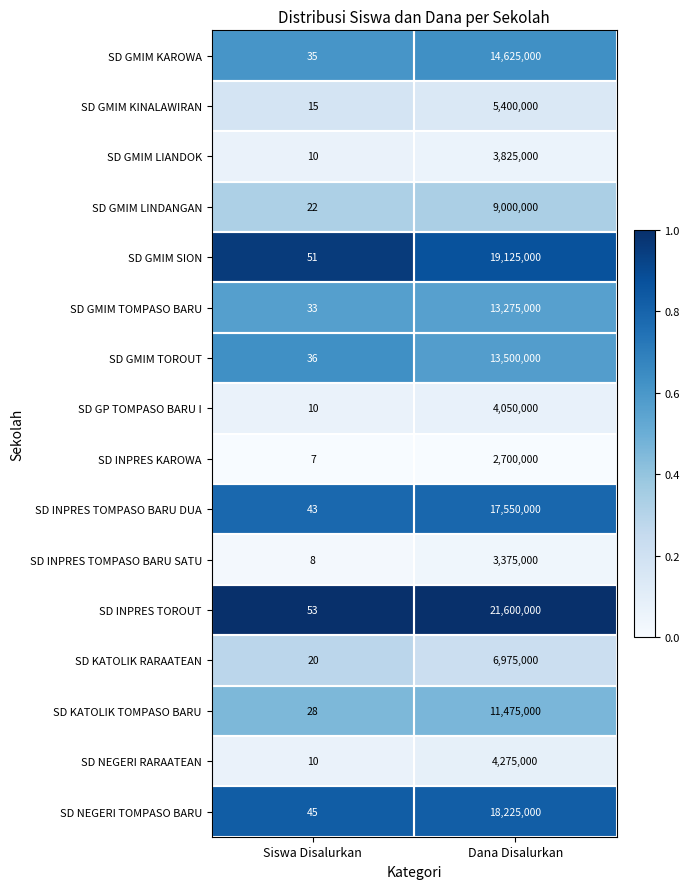

Which series has the largest range (max minus min)?

SD INPRES TOROUT